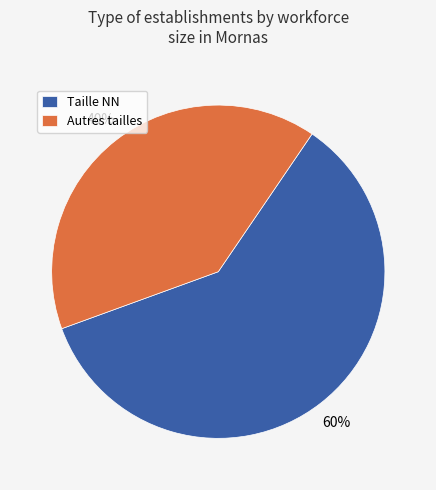

Rank the categories by value from lowest to highest.

Autres tailles, Taille NN